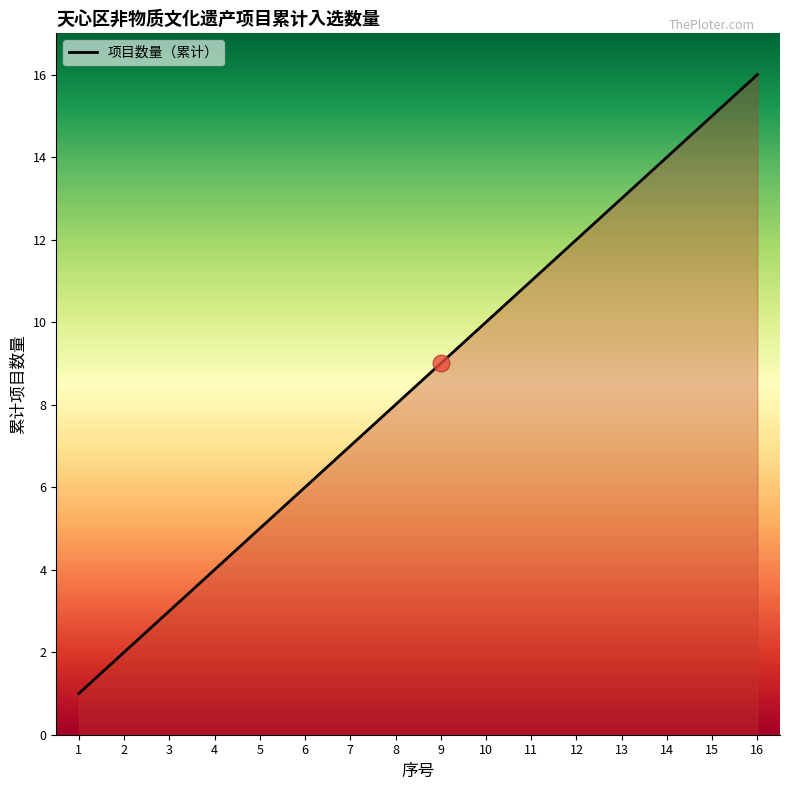

What is the ratio of the value at 8 to the value at 14?

0.6